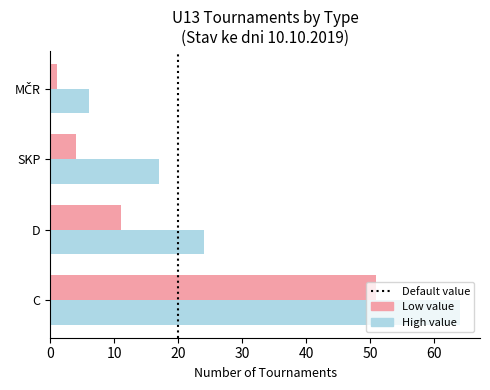

Which label corresponds to the largest value in the chart?

C